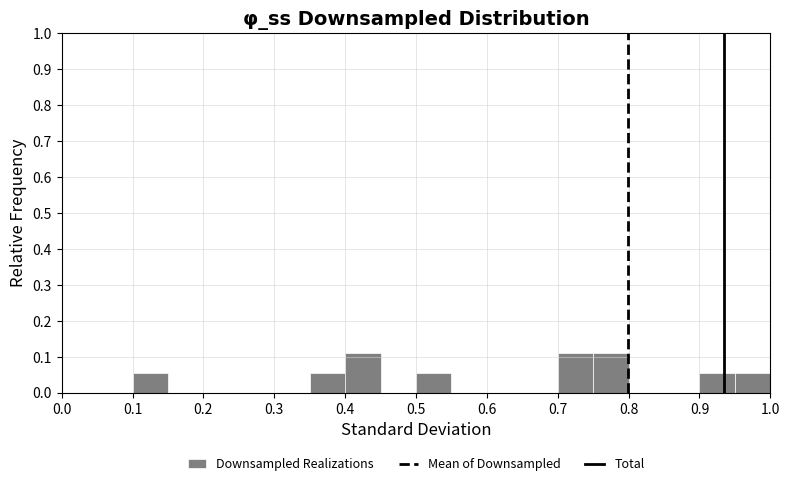

Reading left to right, list every bar in this chart as the range it spans on the x-axis followed by its height. The values are not printed on the chart, so give them approximately, as read against the axis.

0.00 to 0.05: 0
0.05 to 0.10: 0
0.10 to 0.15: 0.06
0.15 to 0.20: 0
0.20 to 0.25: 0
0.25 to 0.30: 0
0.30 to 0.35: 0
0.35 to 0.40: 0.06
0.40 to 0.45: 0.11
0.45 to 0.50: 0
0.50 to 0.55: 0.06
0.55 to 0.60: 0
0.60 to 0.65: 0
0.65 to 0.70: 0
0.70 to 0.75: 0.11
0.75 to 0.80: 0.11
0.80 to 0.85: 0
0.85 to 0.90: 0
0.90 to 0.95: 0.06
0.95 to 1.00: 0.06